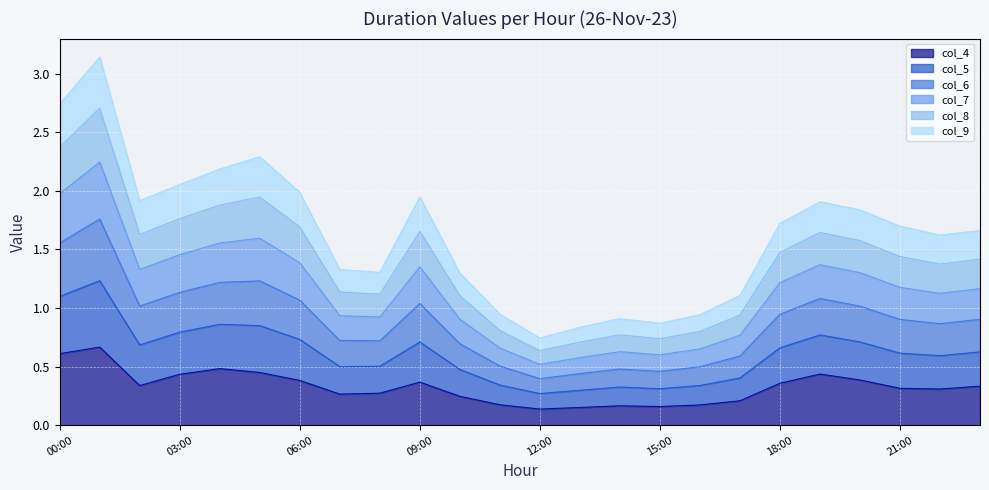

True or false: col_7 and col_6 cross at least once.

False